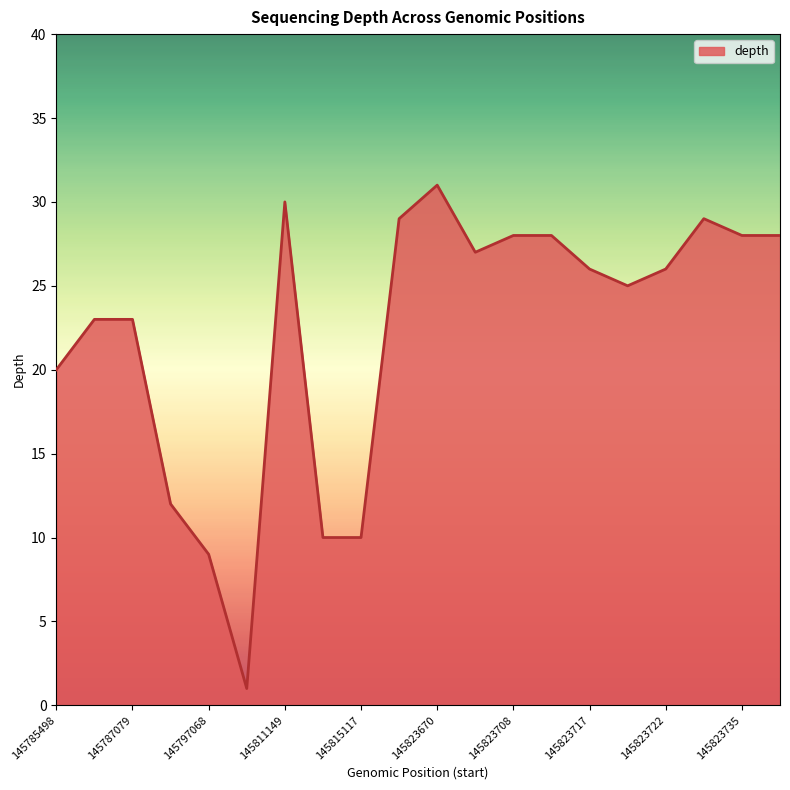

What is the difference between the maximum and minimum values?

30